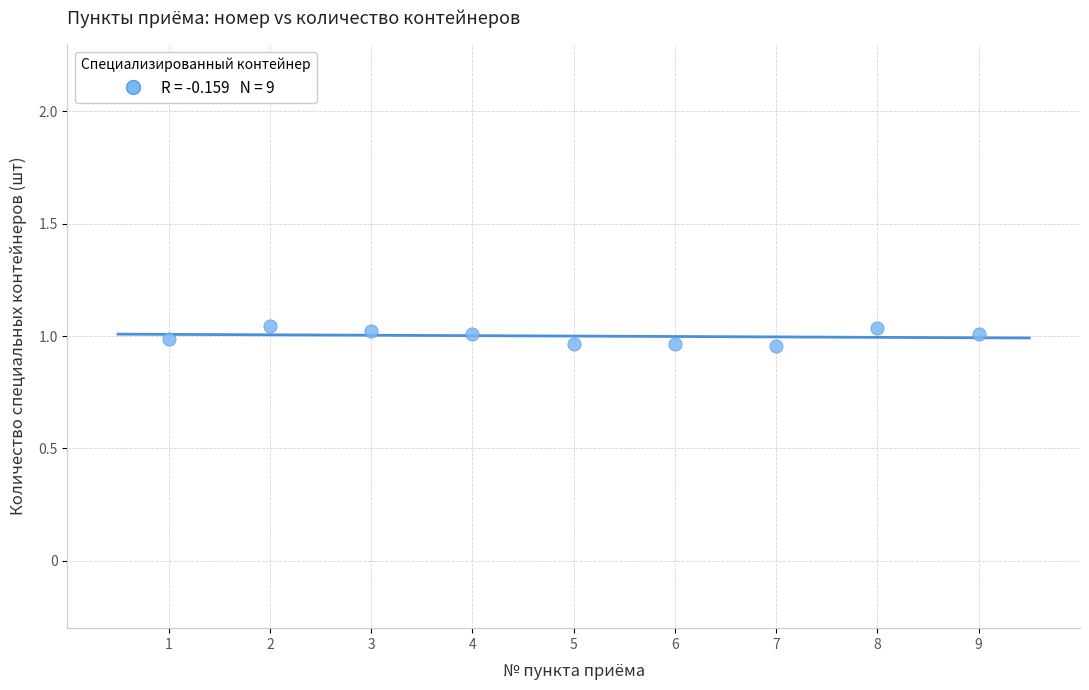

What is the average X value?

5.0